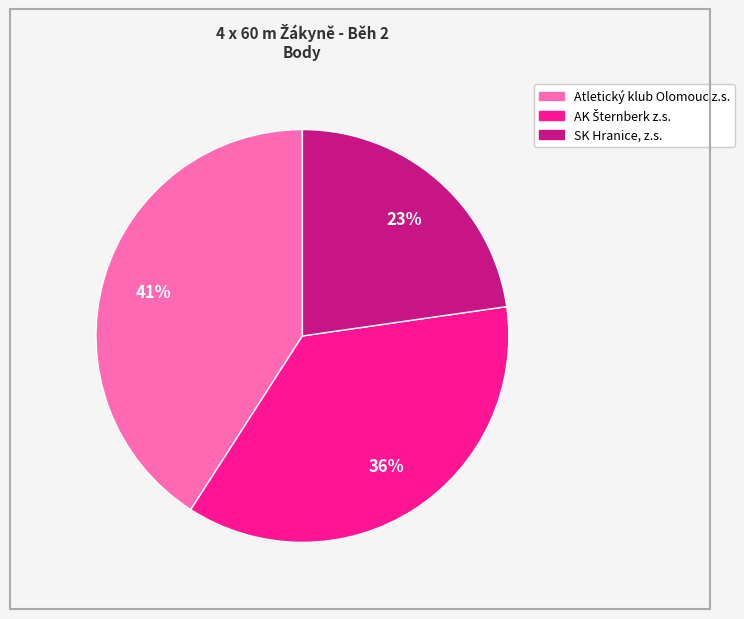

Does any single category account for the majority?

No